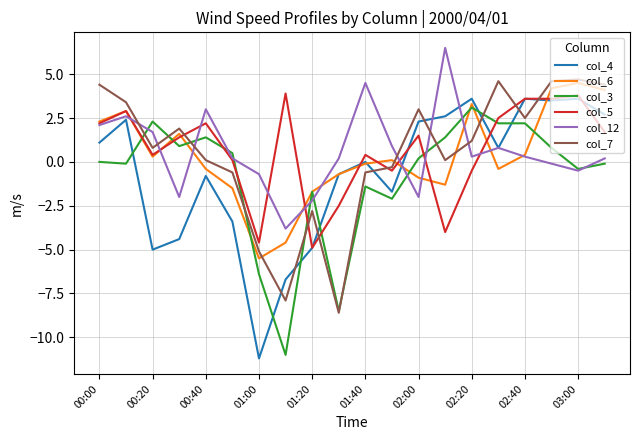

What is the lowest value of the col_5 series?

-4.9